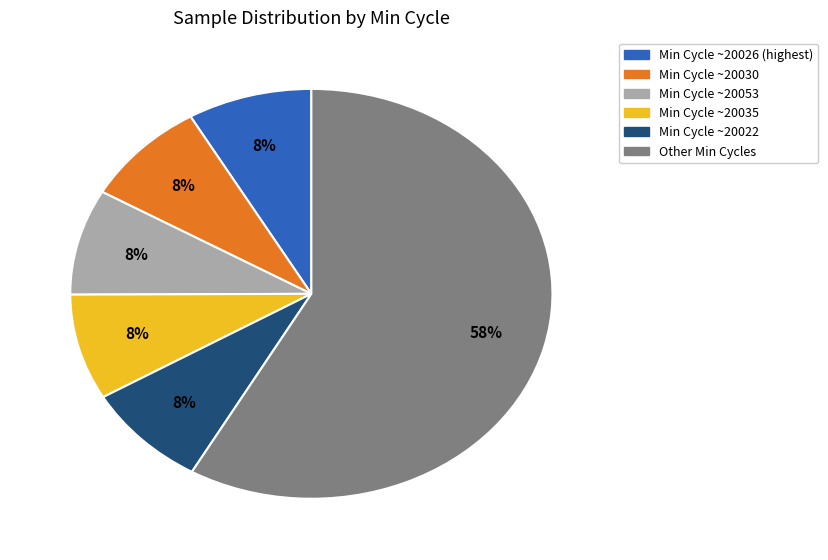

To the nearest percent, what is the average slice percentage?

17%